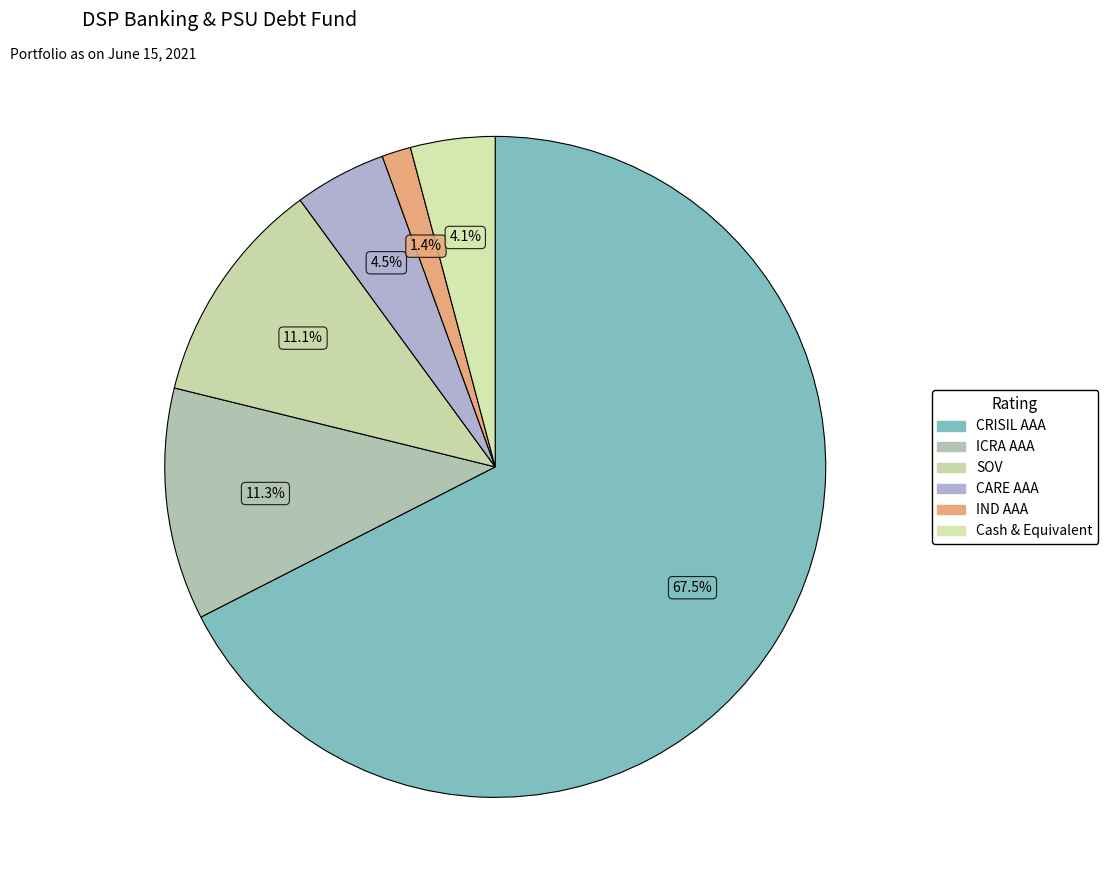

True or false: SOV accounts for 19% of the total.

False